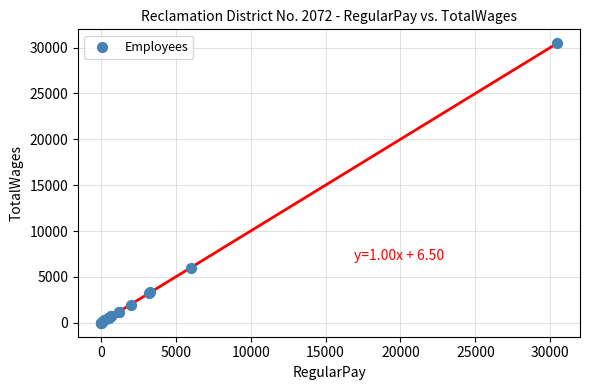

What Y value in the scatter plot is closest to 15232?

6000